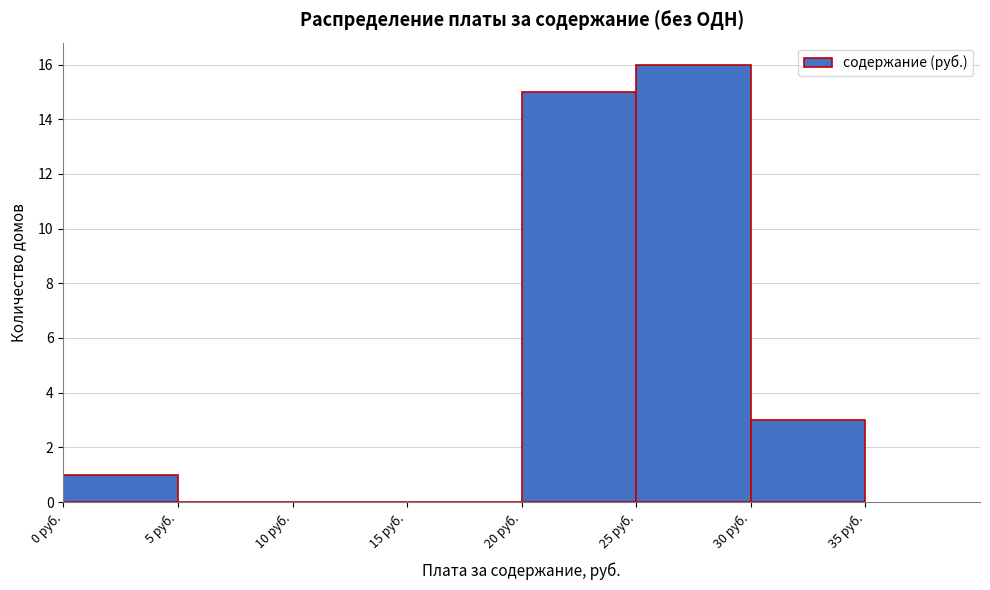

How tall is the bar that spans 25 to 30 on the x-axis? The values are not printed on the chart, so give them approximately, as read against the axis.

16